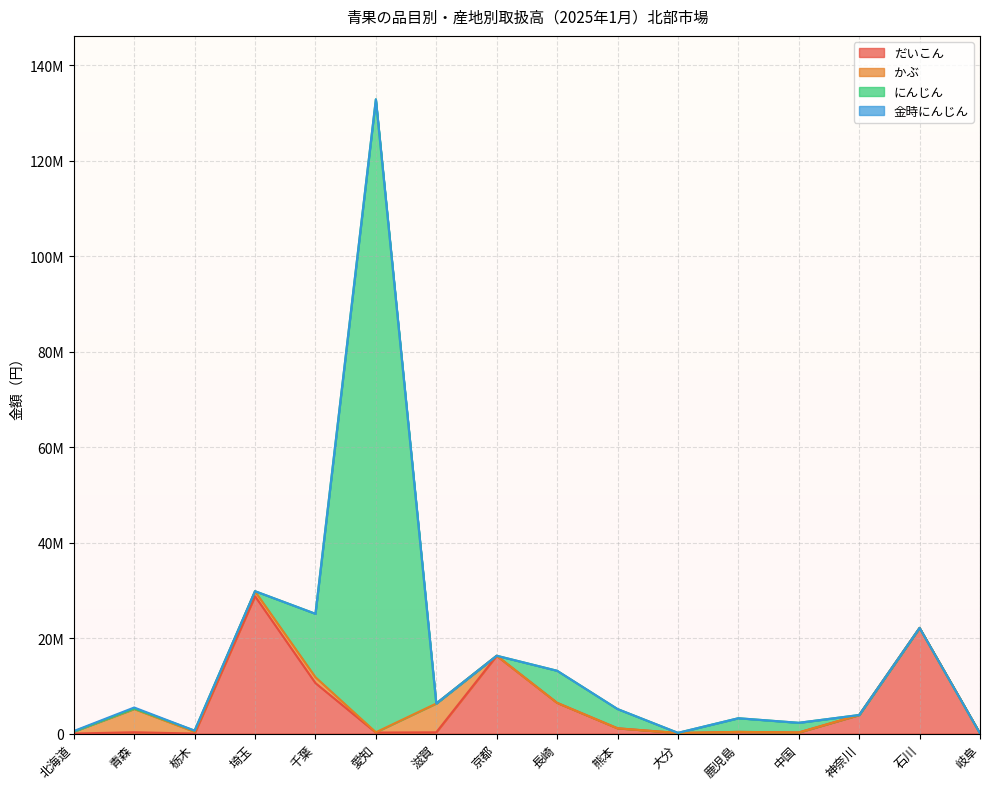

At 長崎, list the series in order from largest to smallest.

にんじん, だいこん, かぶ, 金時にんじん